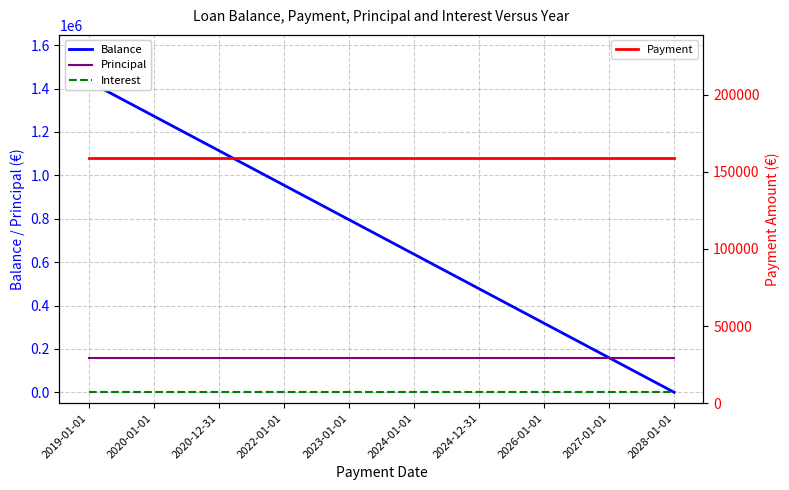

Rank the categories by Balance value from lowest to highest.

2028-01-01, 2027-01-01, 2026-01-01, 2024-12-31, 2024-01-01, 2023-01-01, 2022-01-01, 2020-12-31, 2020-01-01, 2019-01-01